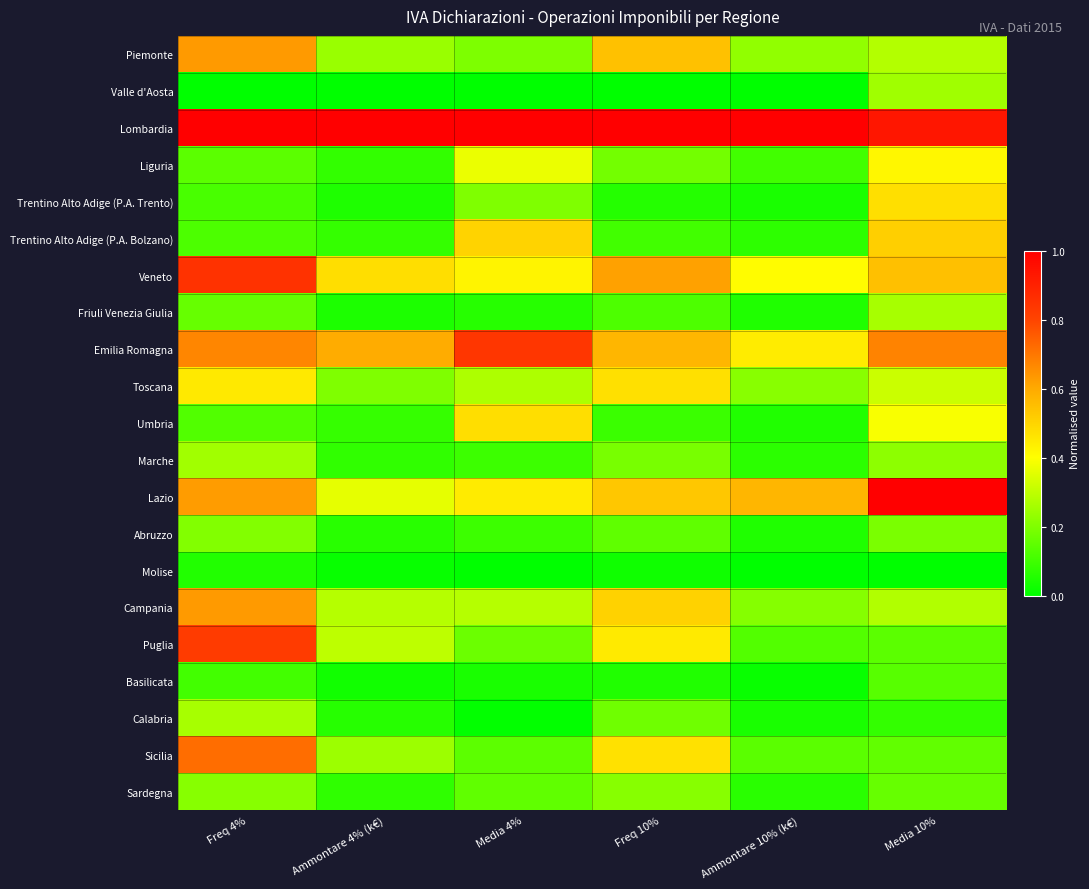

Reading left to right, what are all the values shown in this chart?

Piemonte: Freq 4%=0.6	Ammontare 4% (k€)=0.2	Media 4%=0.2	Freq 10%=0.5	Ammontare 10% (k€)=0.2	Media 10%=0.3
Valle d'Aosta: Freq 4%=0.0	Ammontare 4% (k€)=0.0	Media 4%=0.0	Freq 10%=0.0	Ammontare 10% (k€)=0.0	Media 10%=0.3
Lombardia: Freq 4%=1.0	Ammontare 4% (k€)=1.0	Media 4%=1.0	Freq 10%=1.0	Ammontare 10% (k€)=1.0	Media 10%=0.9
Liguria: Freq 4%=0.1	Ammontare 4% (k€)=0.1	Media 4%=0.4	Freq 10%=0.2	Ammontare 10% (k€)=0.1	Media 10%=0.4
Trentino Alto Adige (P.A. Trento): Freq 4%=0.1	Ammontare 4% (k€)=0.0	Media 4%=0.2	Freq 10%=0.1	Ammontare 10% (k€)=0.0	Media 10%=0.5
Trentino Alto Adige (P.A. Bolzano): Freq 4%=0.1	Ammontare 4% (k€)=0.1	Media 4%=0.5	Freq 10%=0.1	Ammontare 10% (k€)=0.1	Media 10%=0.5
Veneto: Freq 4%=0.9	Ammontare 4% (k€)=0.5	Media 4%=0.4	Freq 10%=0.6	Ammontare 10% (k€)=0.4	Media 10%=0.5
Friuli Venezia Giulia: Freq 4%=0.2	Ammontare 4% (k€)=0.0	Media 4%=0.1	Freq 10%=0.1	Ammontare 10% (k€)=0.1	Media 10%=0.3
Emilia Romagna: Freq 4%=0.7	Ammontare 4% (k€)=0.6	Media 4%=0.8	Freq 10%=0.6	Ammontare 10% (k€)=0.4	Media 10%=0.7
Toscana: Freq 4%=0.4	Ammontare 4% (k€)=0.2	Media 4%=0.3	Freq 10%=0.5	Ammontare 10% (k€)=0.2	Media 10%=0.3
Umbria: Freq 4%=0.1	Ammontare 4% (k€)=0.1	Media 4%=0.5	Freq 10%=0.1	Ammontare 10% (k€)=0.1	Media 10%=0.4
Marche: Freq 4%=0.3	Ammontare 4% (k€)=0.1	Media 4%=0.1	Freq 10%=0.2	Ammontare 10% (k€)=0.1	Media 10%=0.2
Lazio: Freq 4%=0.6	Ammontare 4% (k€)=0.4	Media 4%=0.4	Freq 10%=0.5	Ammontare 10% (k€)=0.6	Media 10%=1.0
Abruzzo: Freq 4%=0.2	Ammontare 4% (k€)=0.1	Media 4%=0.1	Freq 10%=0.1	Ammontare 10% (k€)=0.1	Media 10%=0.2
Molise: Freq 4%=0.1	Ammontare 4% (k€)=0.0	Media 4%=0.0	Freq 10%=0.0	Ammontare 10% (k€)=0.0	Media 10%=0.0
Campania: Freq 4%=0.6	Ammontare 4% (k€)=0.3	Media 4%=0.3	Freq 10%=0.5	Ammontare 10% (k€)=0.2	Media 10%=0.3
Puglia: Freq 4%=0.8	Ammontare 4% (k€)=0.3	Media 4%=0.2	Freq 10%=0.4	Ammontare 10% (k€)=0.1	Media 10%=0.1
Basilicata: Freq 4%=0.1	Ammontare 4% (k€)=0.0	Media 4%=0.0	Freq 10%=0.1	Ammontare 10% (k€)=0.0	Media 10%=0.1
Calabria: Freq 4%=0.3	Ammontare 4% (k€)=0.1	Media 4%=0.0	Freq 10%=0.2	Ammontare 10% (k€)=0.0	Media 10%=0.1
Sicilia: Freq 4%=0.7	Ammontare 4% (k€)=0.2	Media 4%=0.1	Freq 10%=0.5	Ammontare 10% (k€)=0.1	Media 10%=0.2
Sardegna: Freq 4%=0.2	Ammontare 4% (k€)=0.1	Media 4%=0.2	Freq 10%=0.2	Ammontare 10% (k€)=0.1	Media 10%=0.2